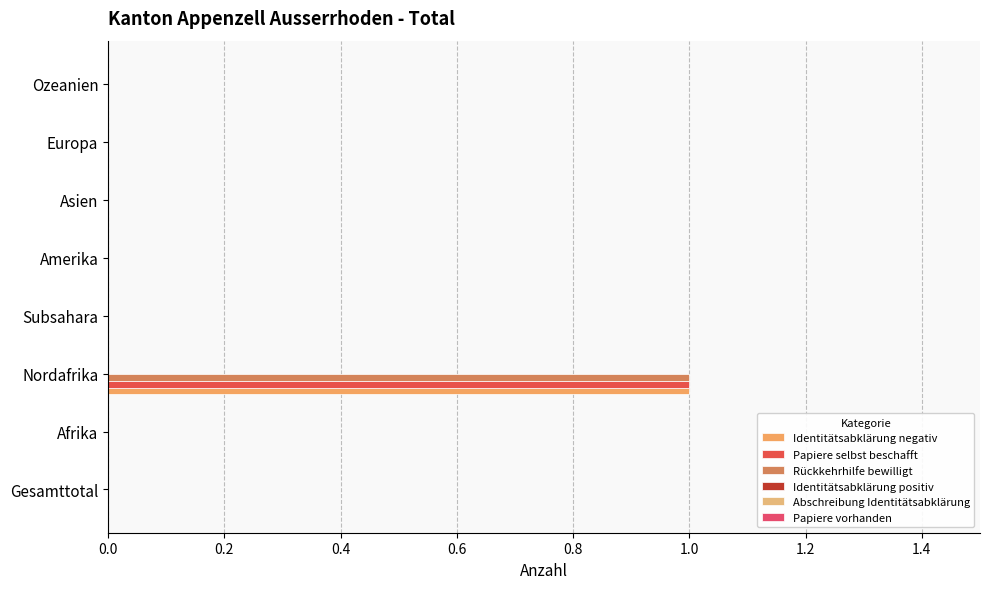

What position from the left is 0.6?

4